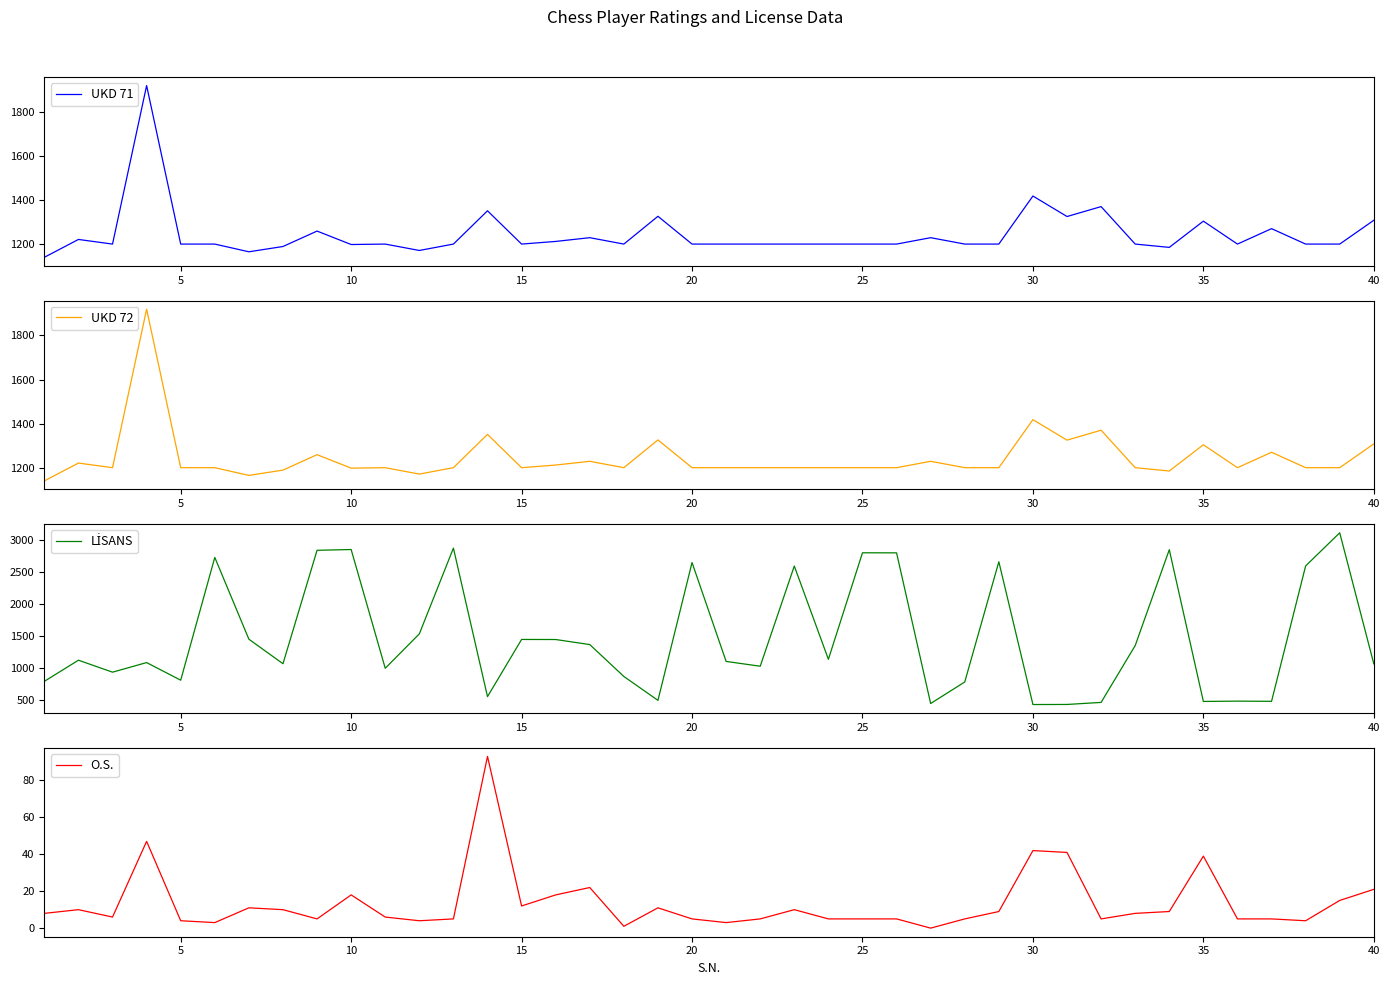

At which label is UKD 71 closest to 1529?

30